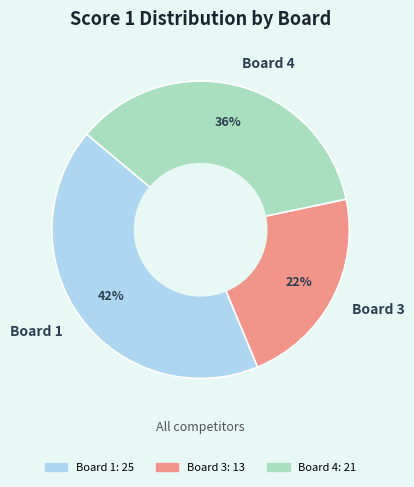

Is there any slice that represents more than half of the pie?

No